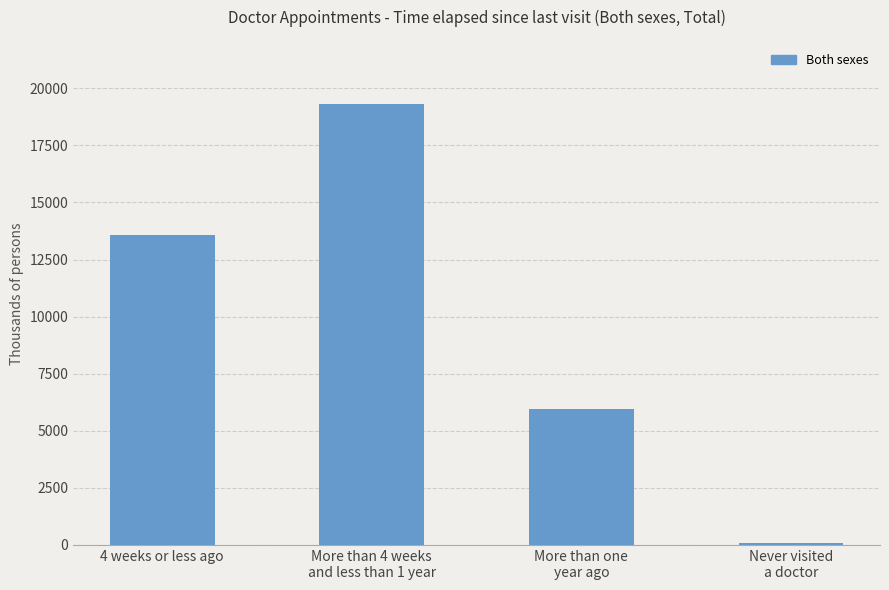

Count the number of values greater than 13592.

2